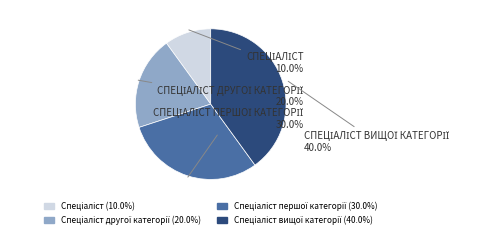

To the nearest percent, what is the average slice percentage?

25%